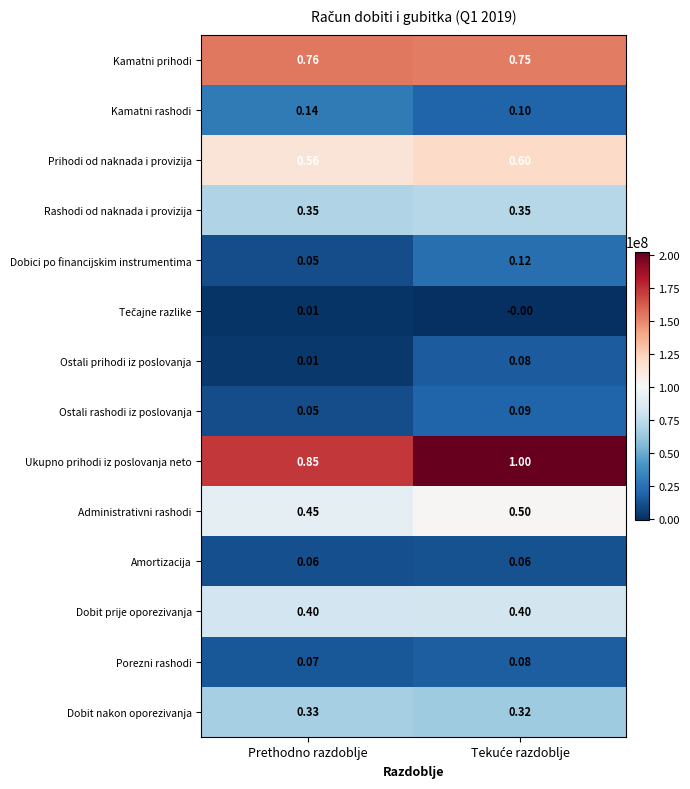

Which series has the largest range (max minus min)?

Ukupno prihodi iz poslovanja neto